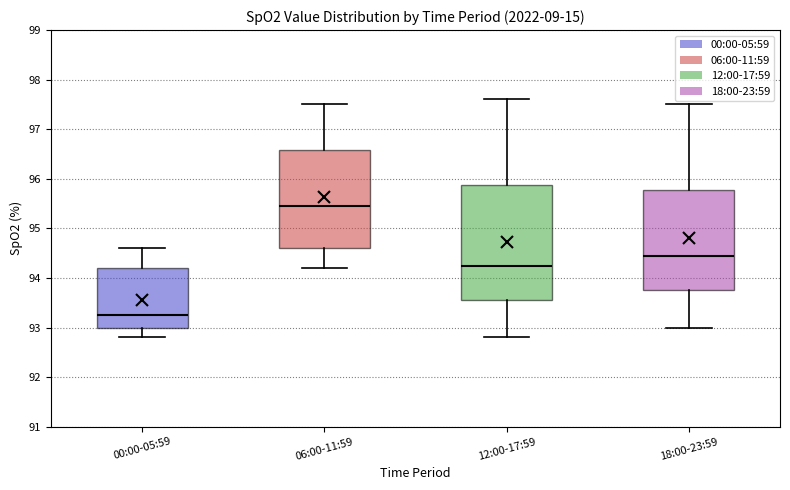

Reading left to right, transcribe this box plot: for each box, give where its median line is, the range the box spans, and where its two whiskers end, as read against the y-axis. The values are not printed on the chart, so give them approximately, as read against the axis.

00:00-05:59: median 93.3, box 93.0 to 94.2, whiskers 92.8 to 94.6
06:00-11:59: median 95.5, box 94.6 to 96.6, whiskers 94.2 to 97.5
12:00-17:59: median 94.3, box 93.6 to 95.9, whiskers 92.8 to 97.6
18:00-23:59: median 94.5, box 93.8 to 95.8, whiskers 93.0 to 97.5